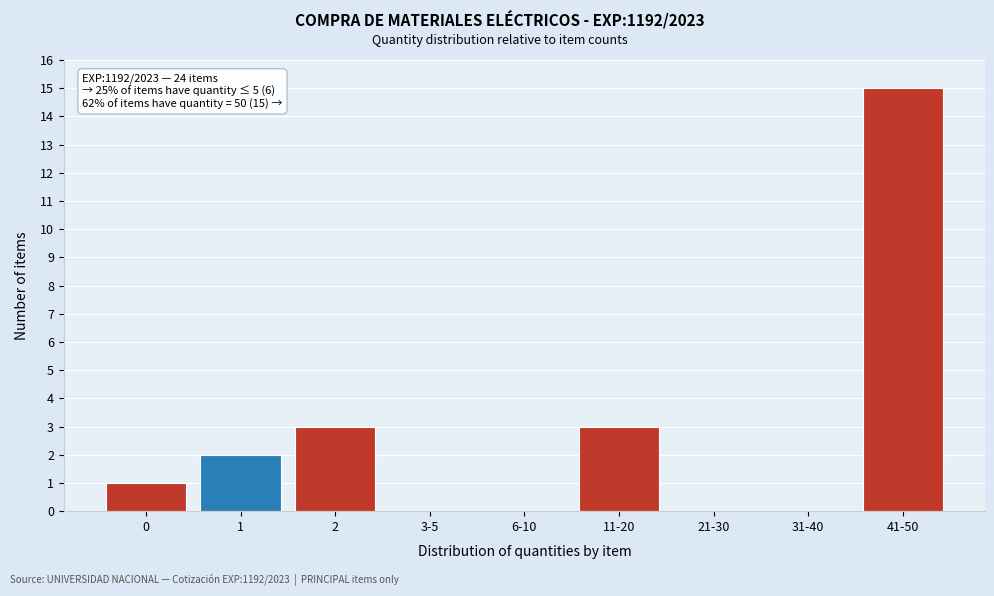

Reading left to right, what are all the values shown in this chart?

0=1	1=2	2=3	3-5=0	6-10=0	11-20=3	21-30=0	31-40=0	41-50=15